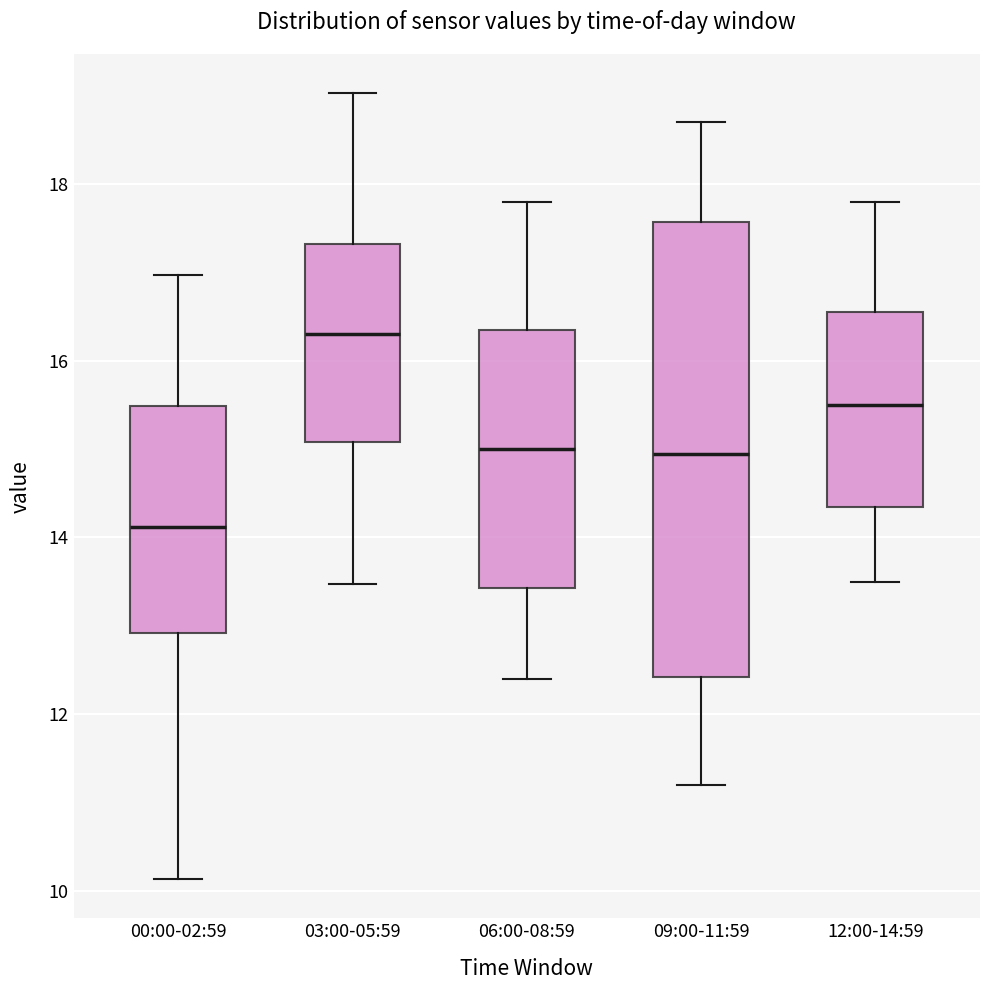

Reading left to right, read every box against the y-axis: the position of its median line, the range the box covers, and the ends of its whiskers. The values are not printed on the chart, so give them approximately, as read against the axis.

00:00-02:59: median 14.2, box 13.0 to 15.4, whiskers 10.2 to 17.0
03:00-05:59: median 16.4, box 15.0 to 17.4, whiskers 13.4 to 19.0
06:00-08:59: median 15.0, box 13.4 to 16.4, whiskers 12.4 to 17.8
09:00-11:59: median 15.0, box 12.4 to 17.6, whiskers 11.2 to 18.8
12:00-14:59: median 15.6, box 14.4 to 16.6, whiskers 13.6 to 17.8